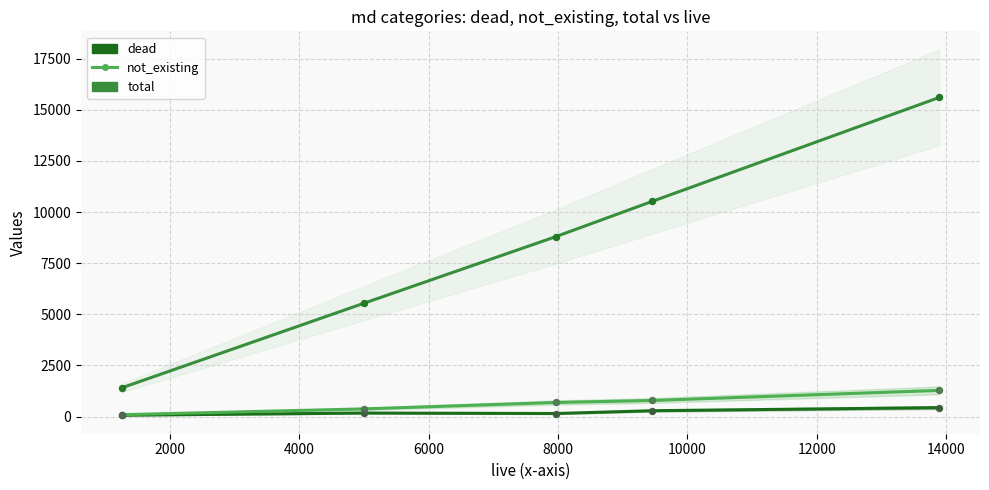

Which series contains the lowest Y value?

dead